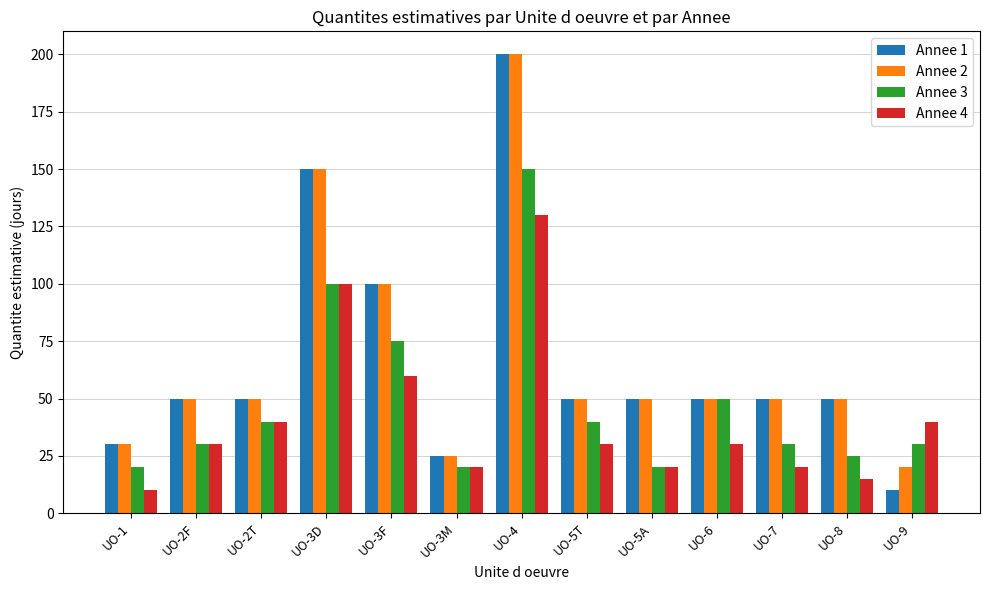

What is the value of the Annee 2 bar at the 9th from the left?

50